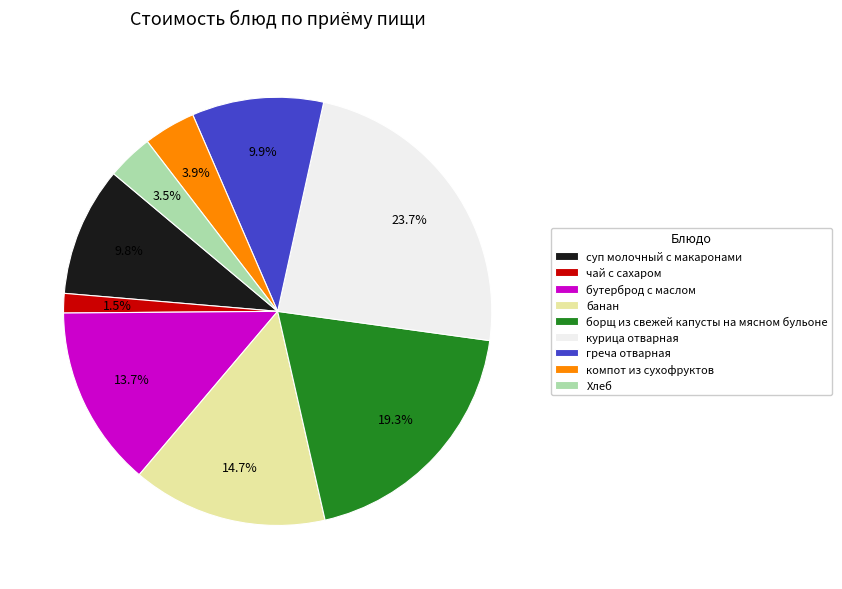

How many segments does this pie chart have?

9